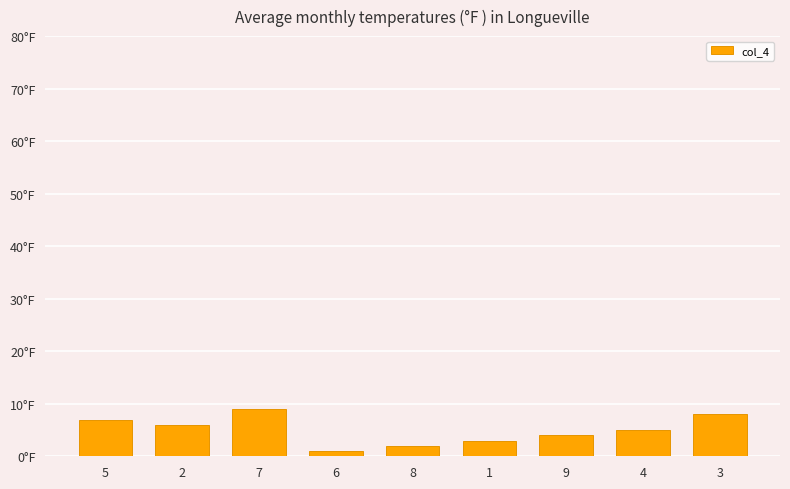

Where is the data nearest to the value 5?

4